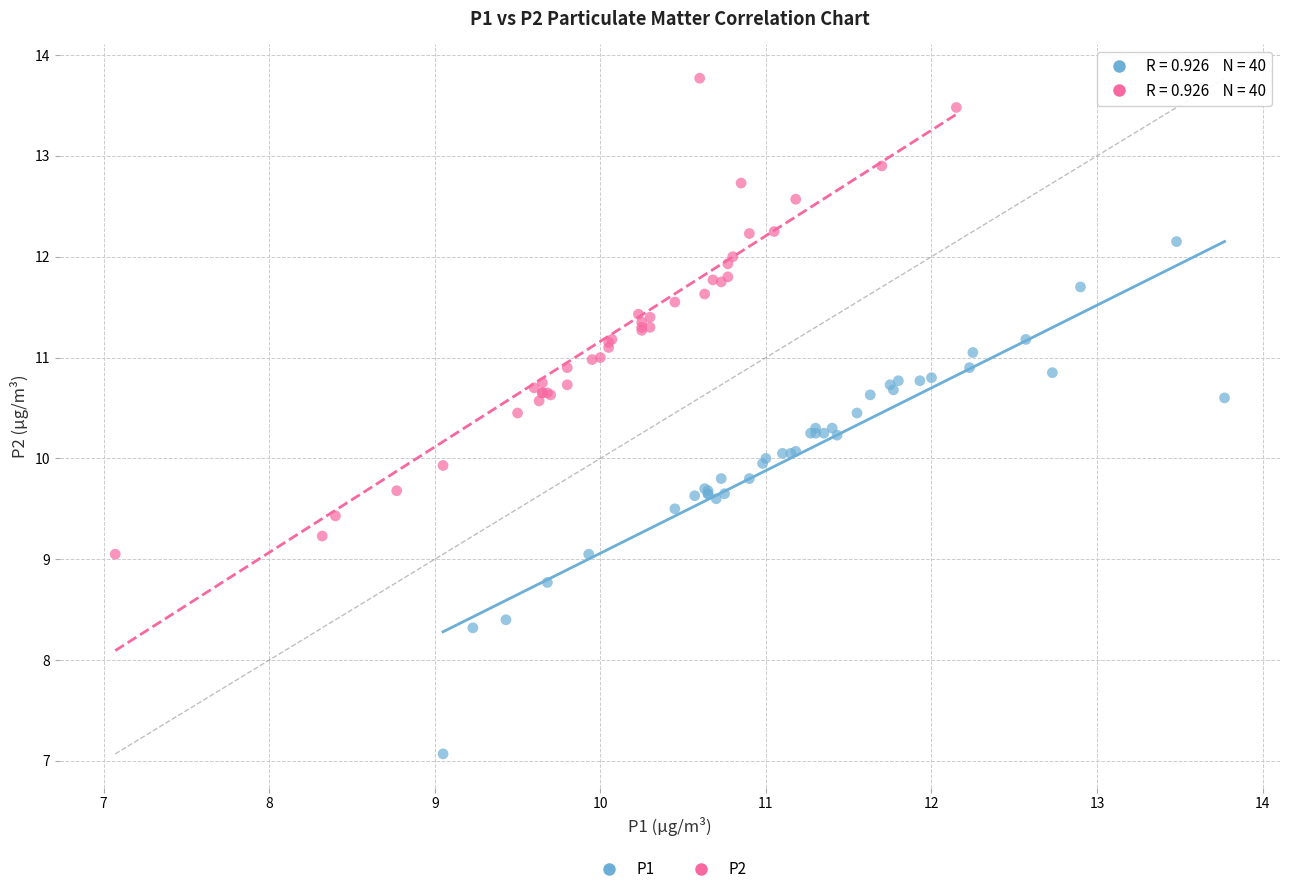

Which series has the widest spread of Y values?

P1